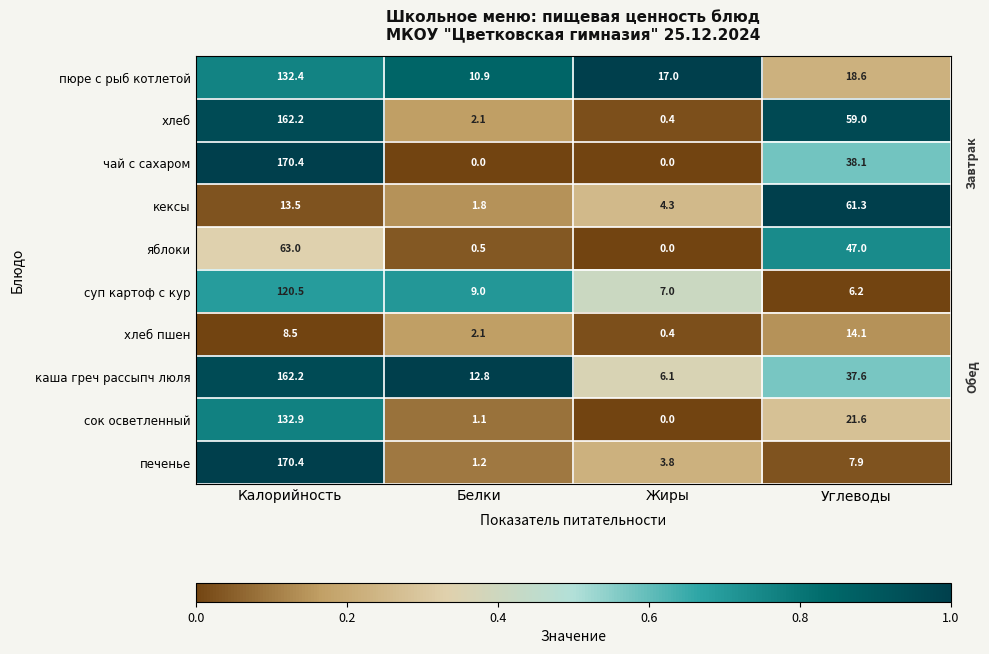

Is the value of суп картоф с кур at Калорийность greater than the value of хлеб пшен at Калорийность?

Yes